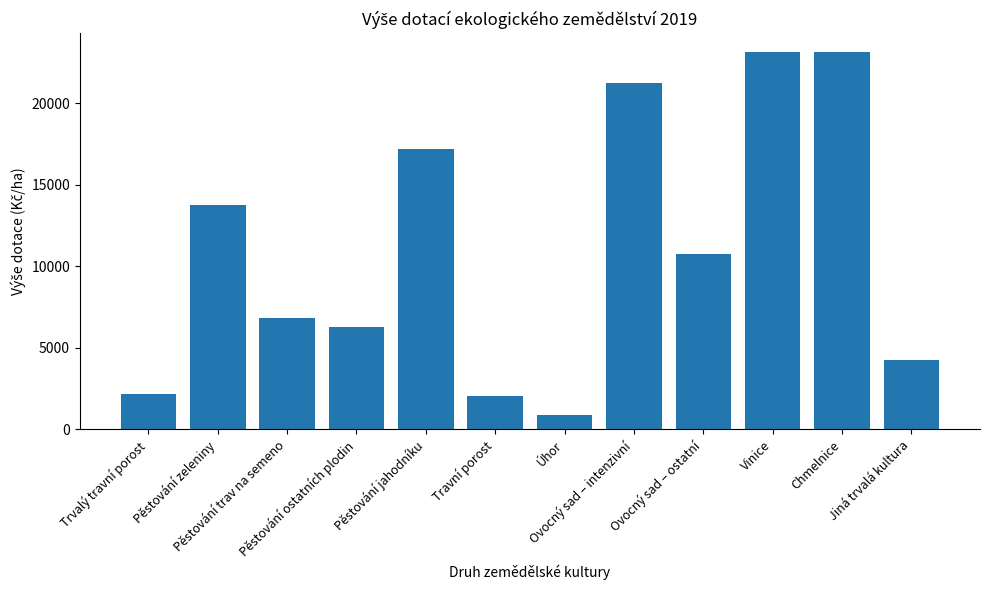

Reading right to left, extract all data points from this chart.

Jiná trvalá kultura=4244	Chmelnice=23152	Vinice=23152	Ovocný sad – ostatní=10778	Ovocný sad – intenzivní=21222	Úhor=875	Travní porost=2032	Pěstování jahodníku=17209	Pěstování ostatních plodin=6302	Pěstování trav na semeno=6817	Pěstování zeleniny=13788	Trvalý travní porost=2161